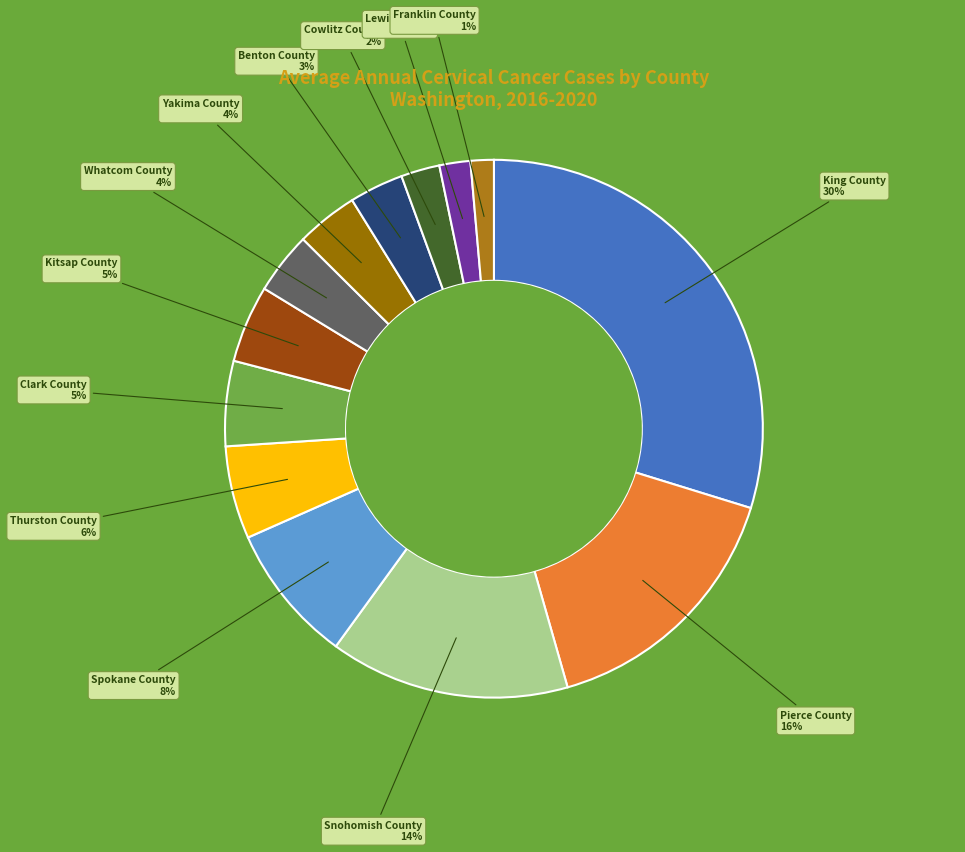

How many slices are in this pie chart?

13